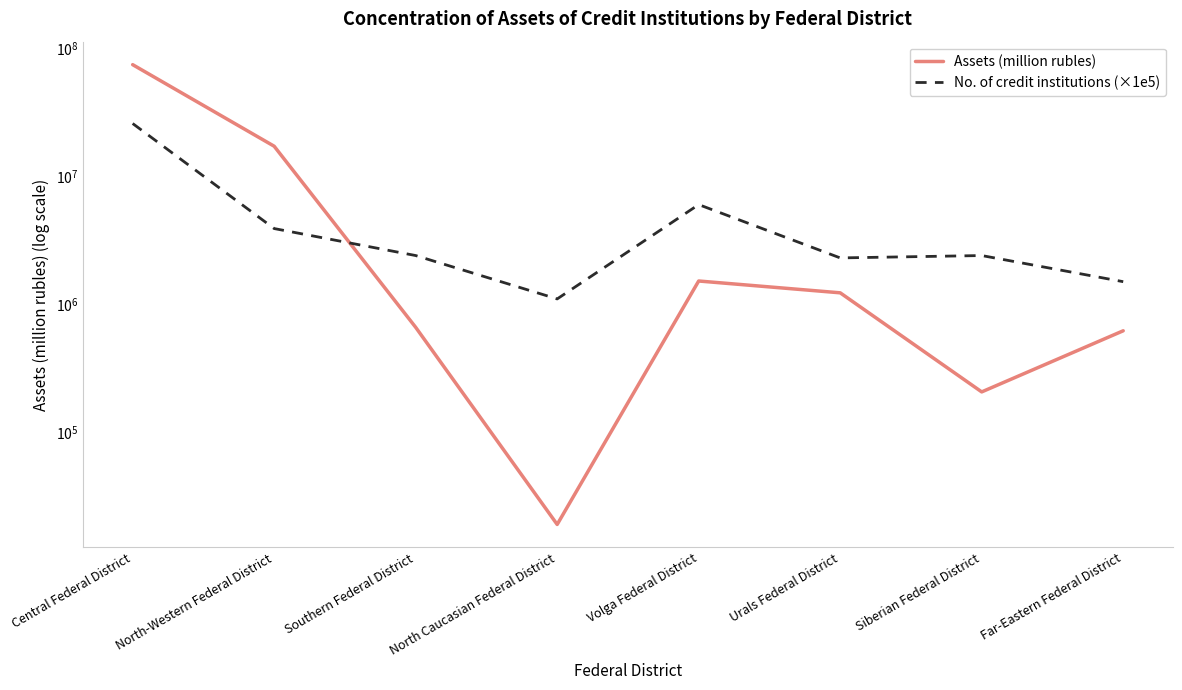

Which series ends up on top after the final intersection of No. of credit institutions (×1e5) and Assets (million rubles)?

No. of credit institutions (×1e5)